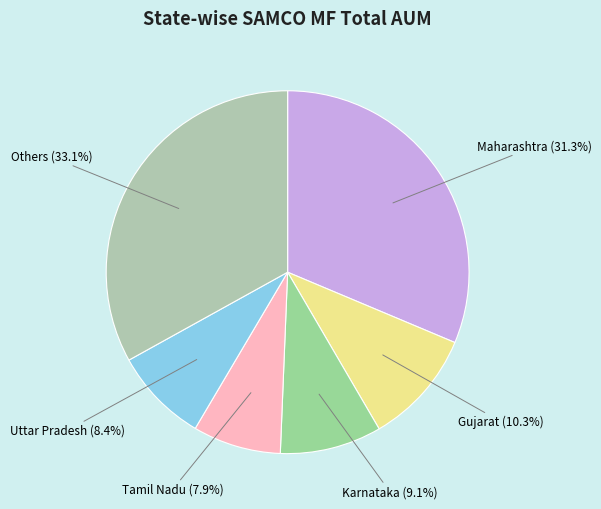

Does Tamil Nadu account for over 50% of the chart?

No